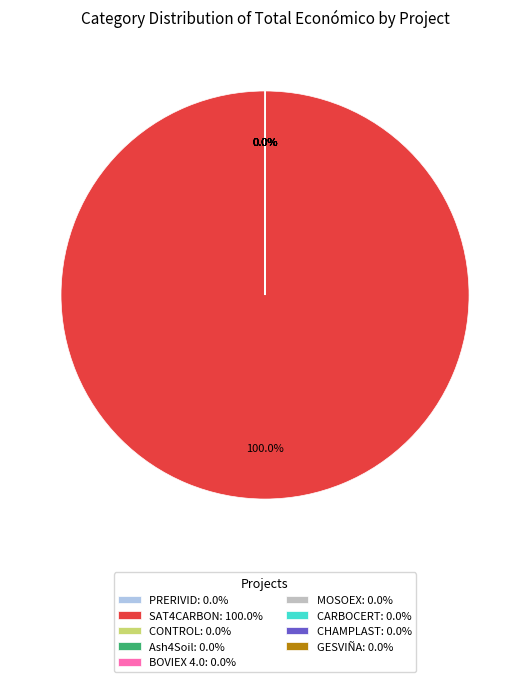

Does any single category account for the majority?

Yes